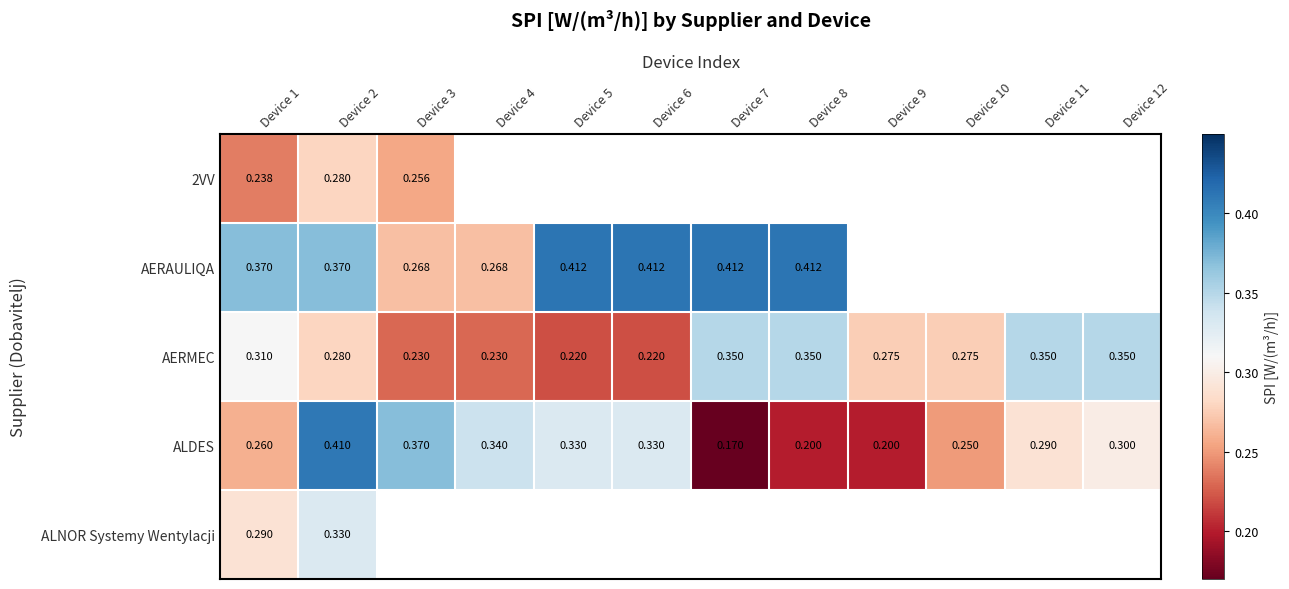

Between Device 1 and Device 2, which series saw the biggest shift?

ALDES